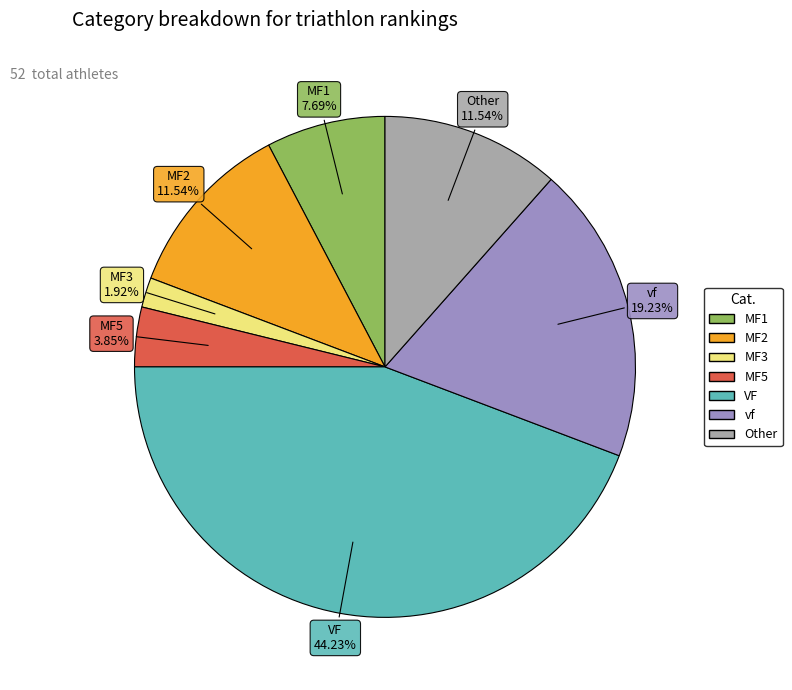

Between VF and vf, which is larger?

VF